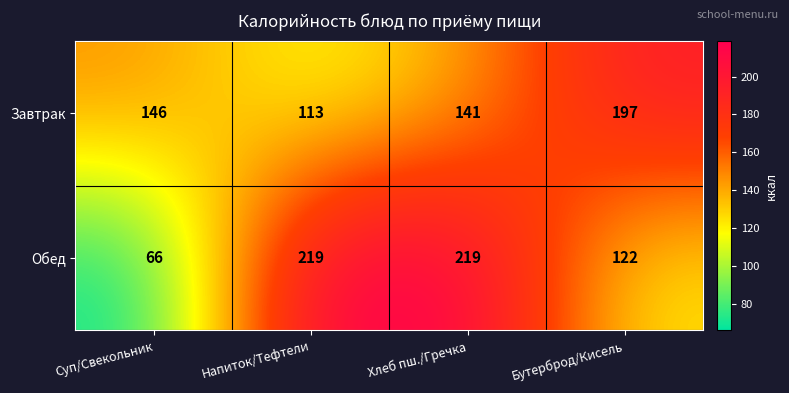

The Завтрак series shows 141 at Хлеб пш./Гречка. True or false?

True